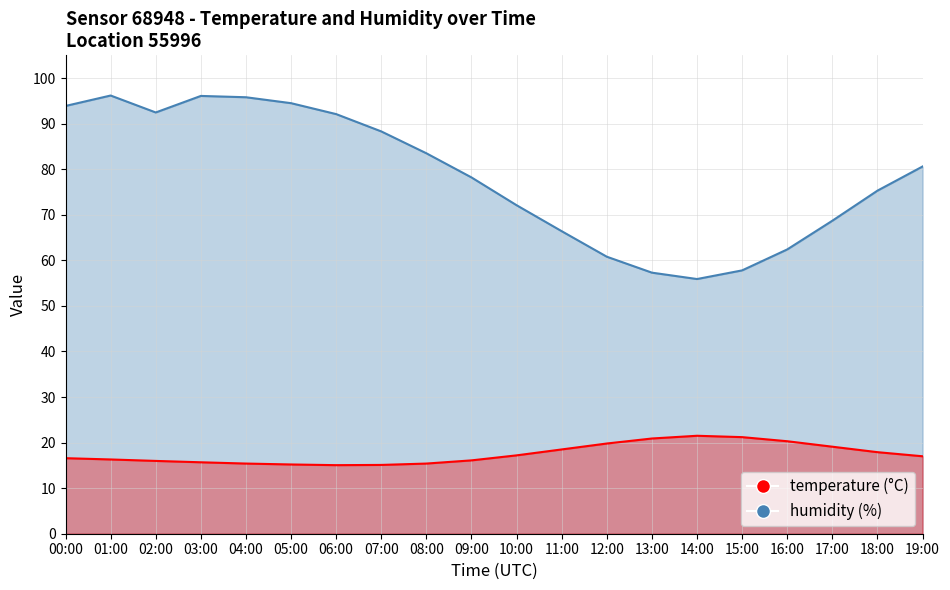

Which has a higher value, 17:00 or 16:00?

16:00